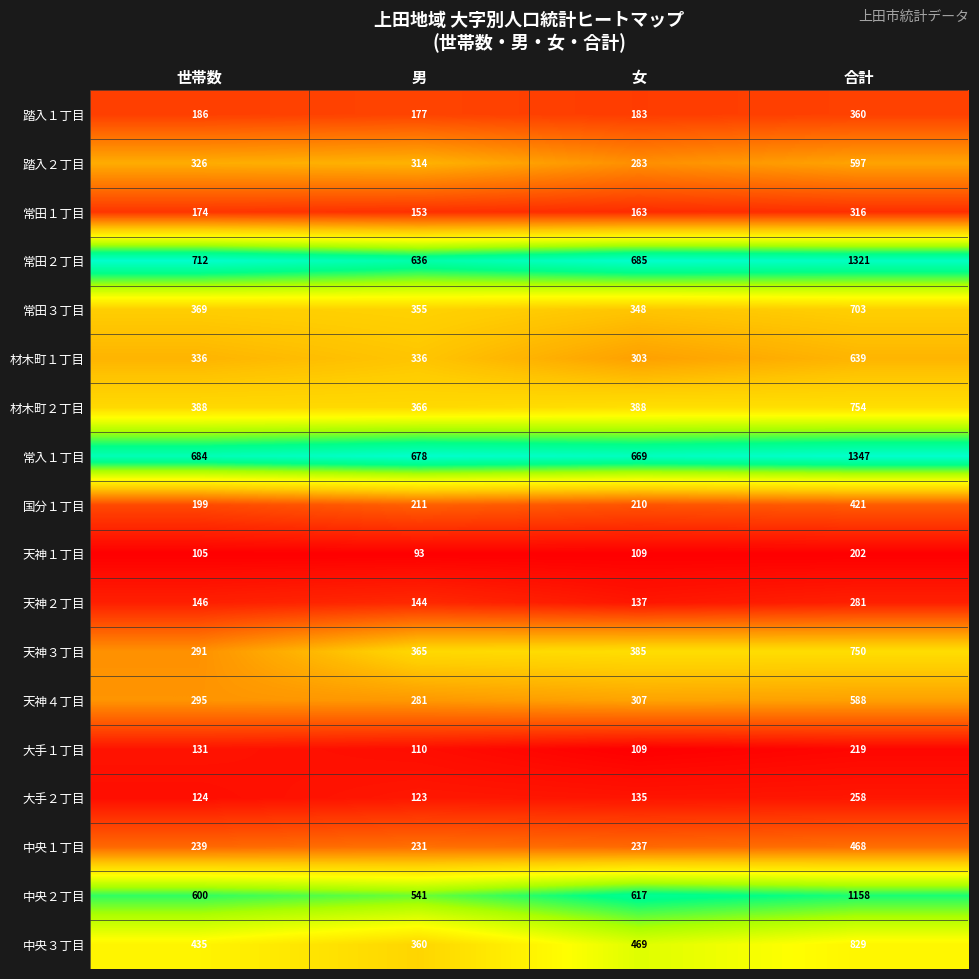

What value does the 常田２丁目 series have at 女?

685